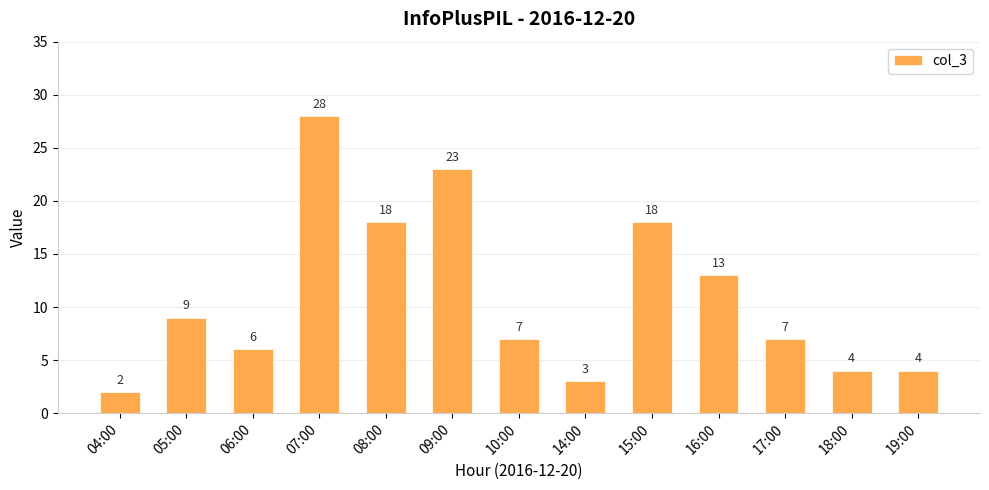

What is the sum of the values at 07:00 and 04:00?

30